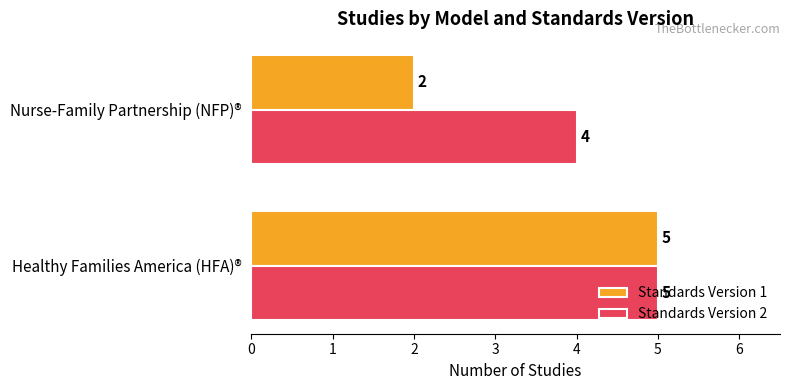

True or false: Standards Version 2 has a value of 6 at Nurse-Family Partnership (NFP)®.

False